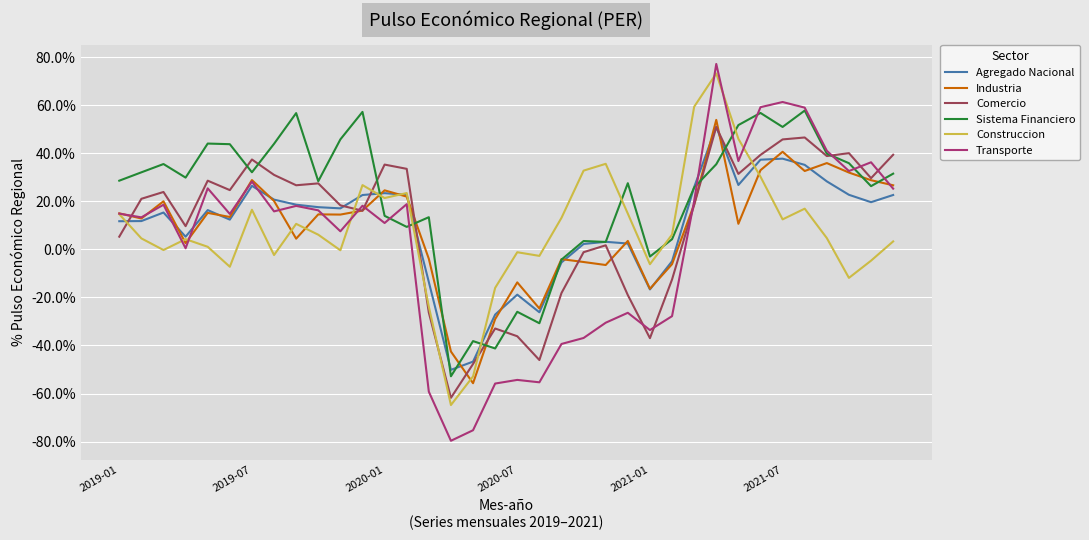

Is this an area chart (filled region under the line)?

No